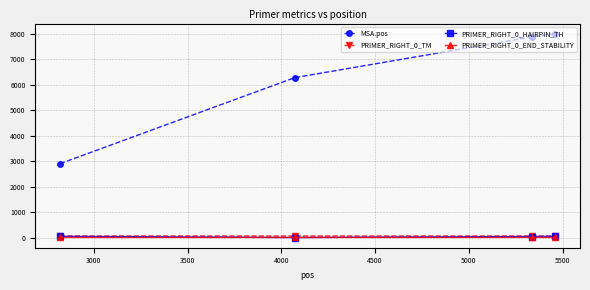

Which series has the largest total across all categories?

MSA.pos